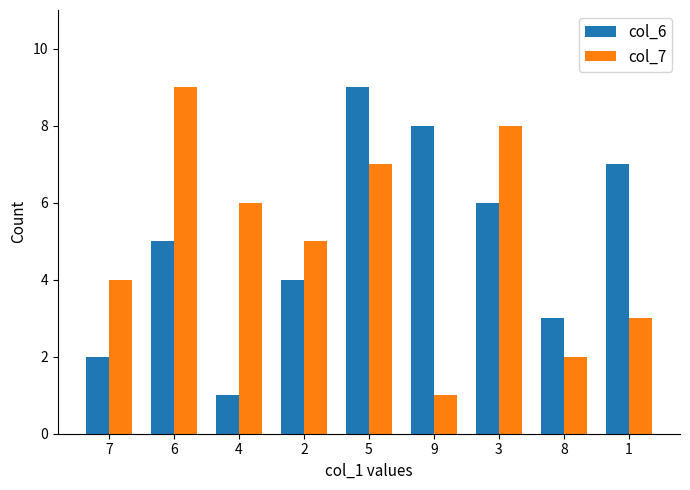

What is the label of the 5th bar from the left?

5